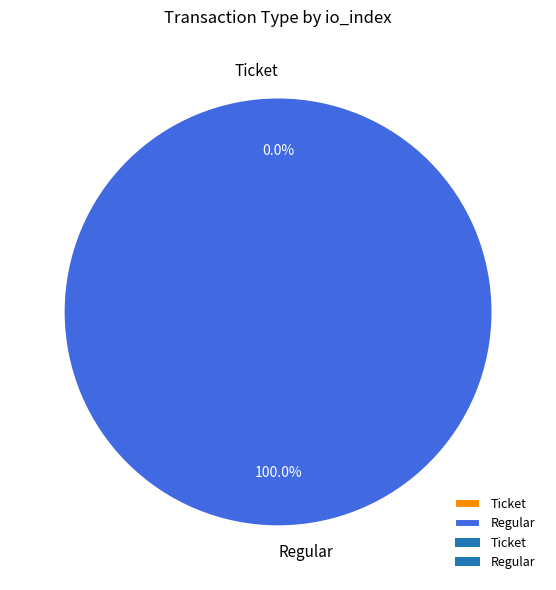

To the nearest percent, what is the average slice percentage?

50%